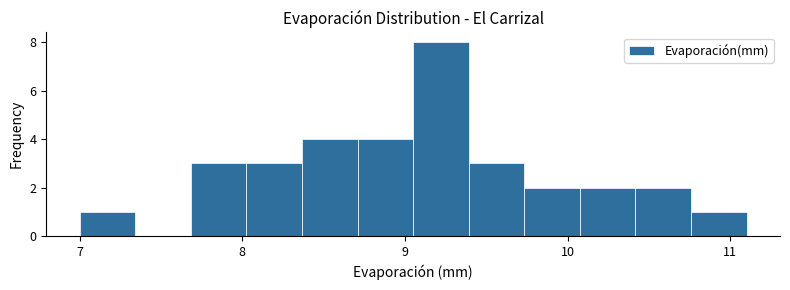

Around what value on the x-axis is the tallest bar? Give the approximate position of its centre, as read against the axis.

9.2